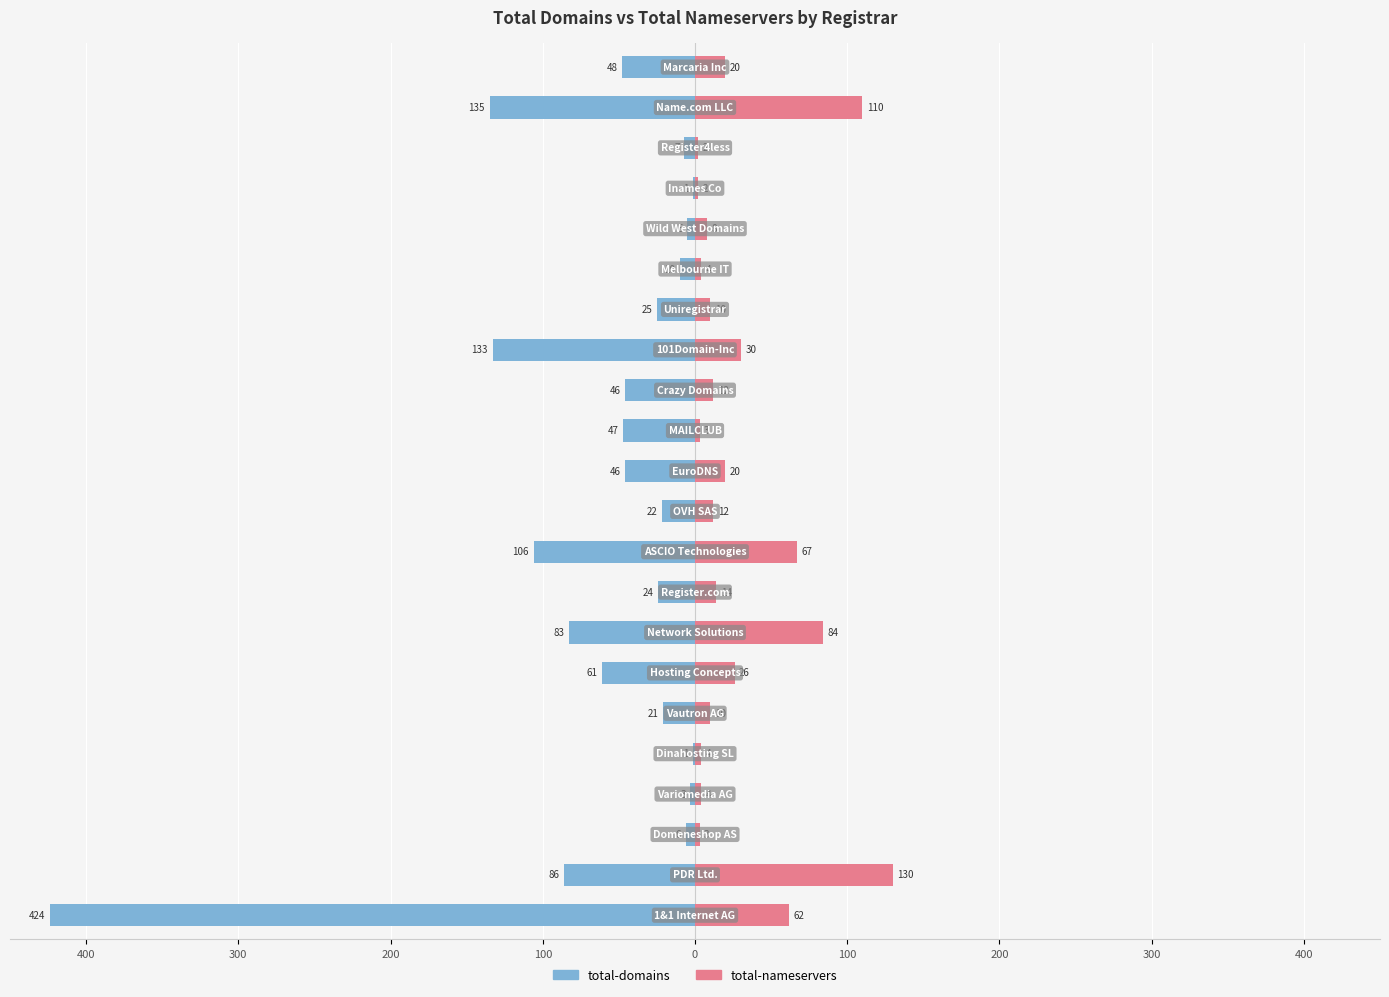

True or false: total-domains has a value of -133 at 14.

True